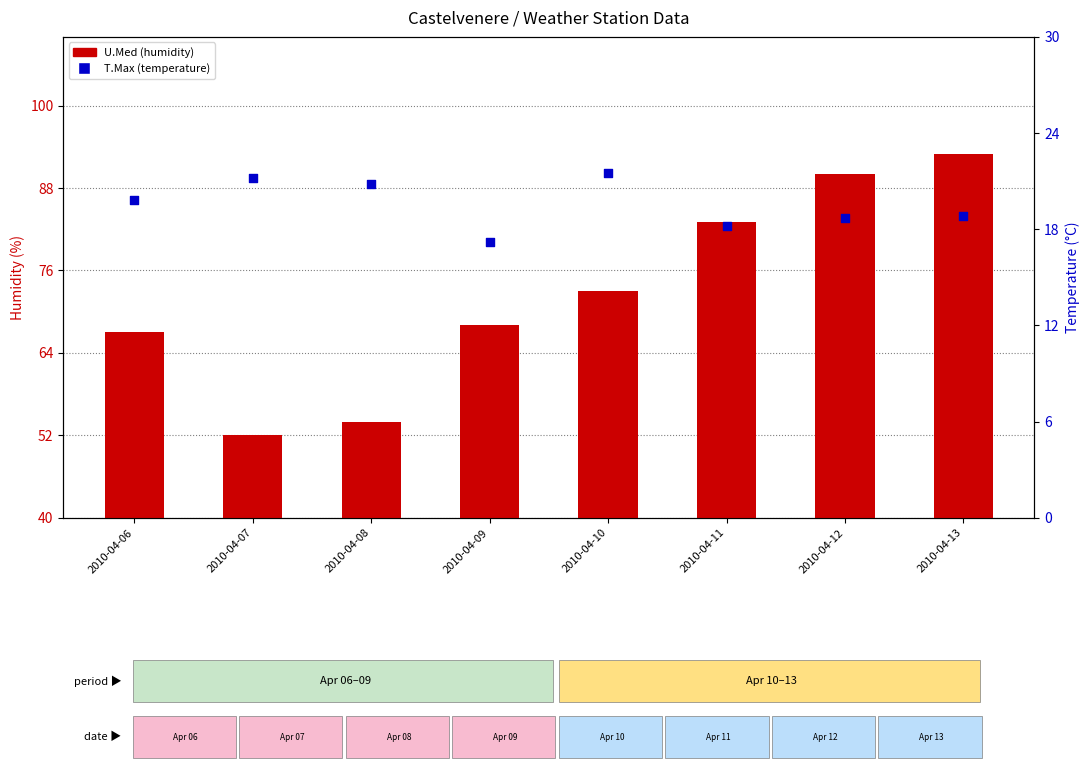

Which series contains the highest Y value?

U.Med (humidity)